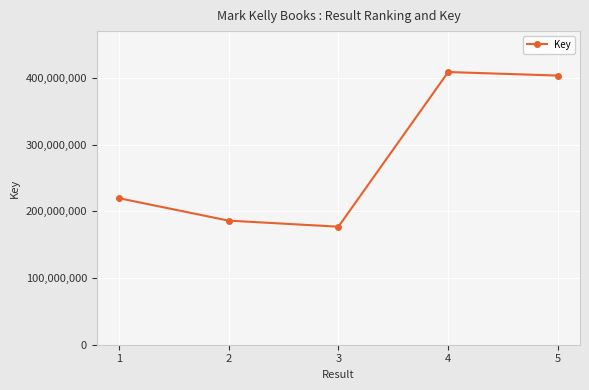

Where is the data nearest to the value 292741627?

1